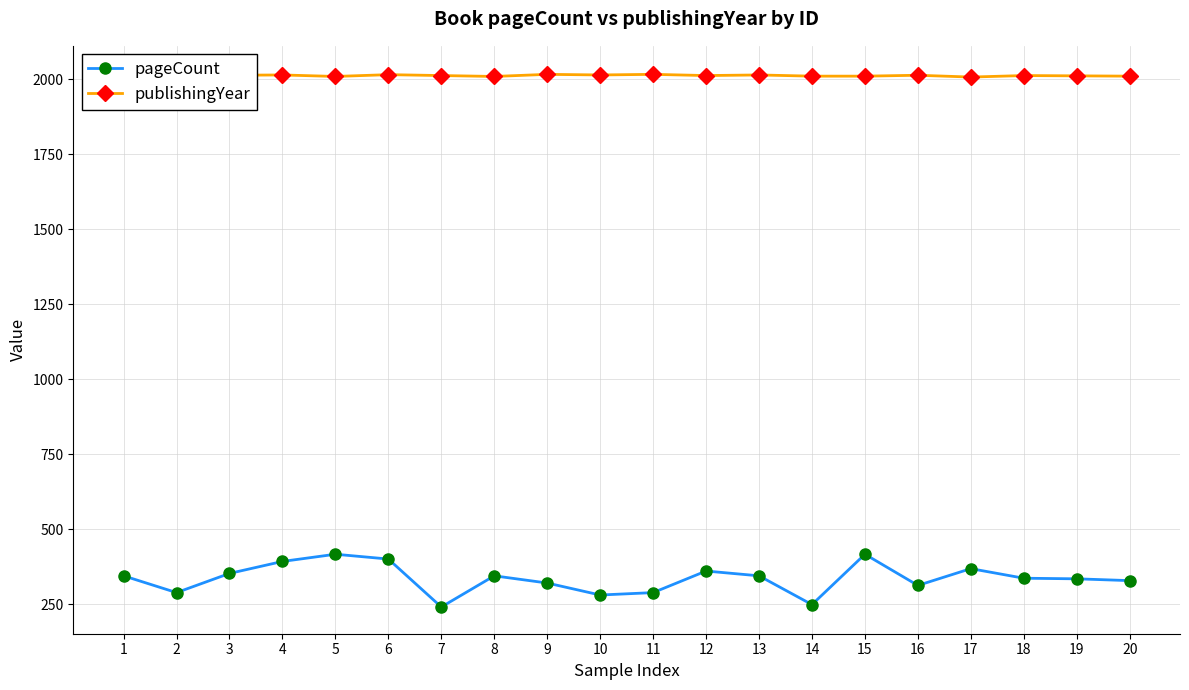

How many interior local valleys does the pageCount series have?

5